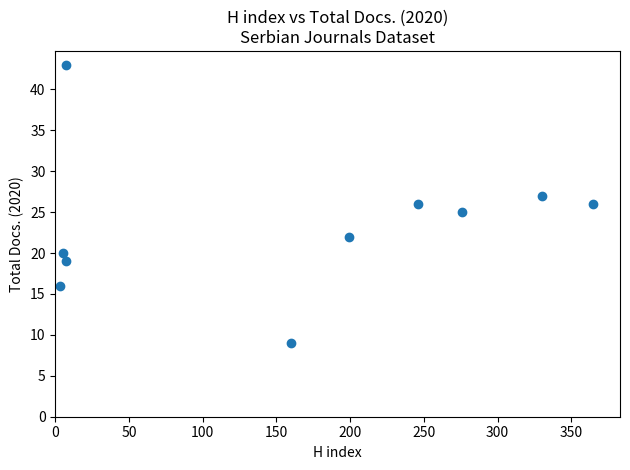

What is the range of Y values (max minus min)?

34